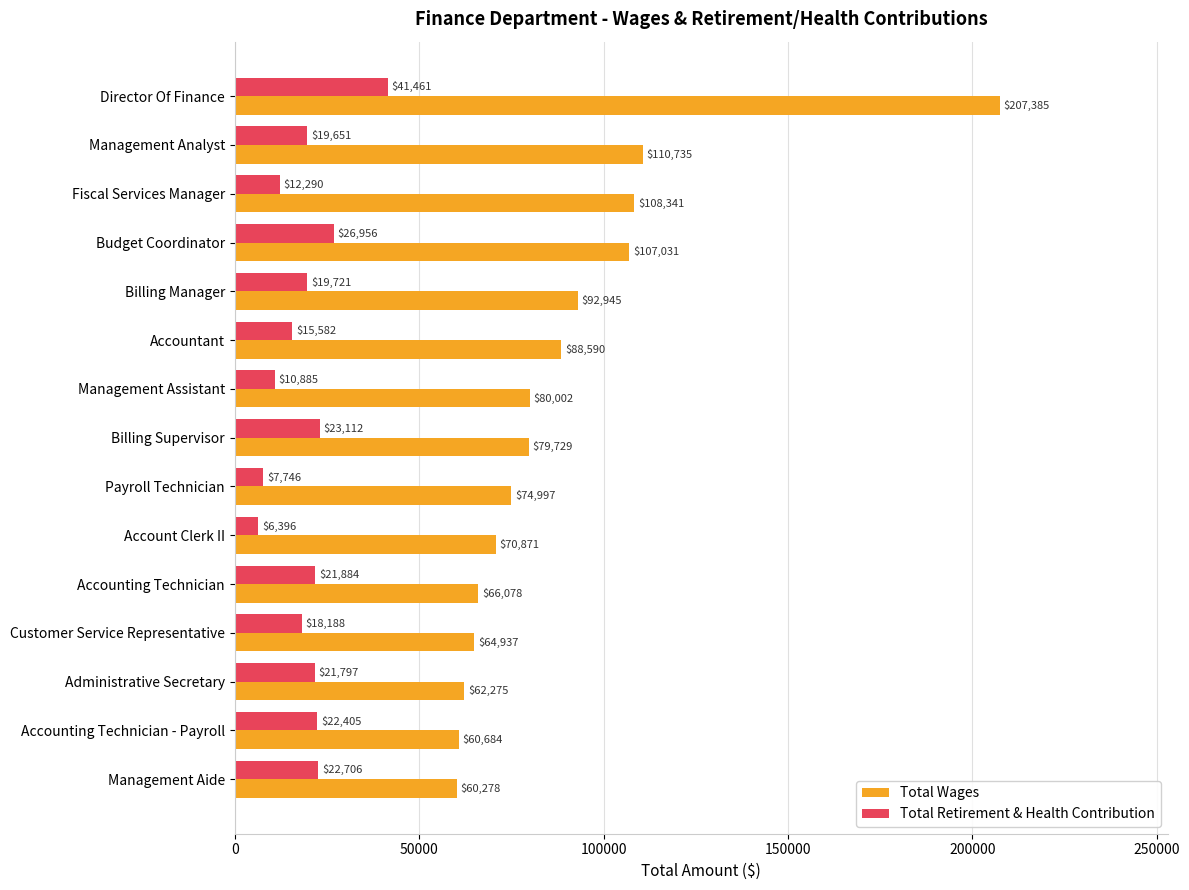

The value of Total Retirement & Health Contribution at Management Assistant is 10885. True or false?

True